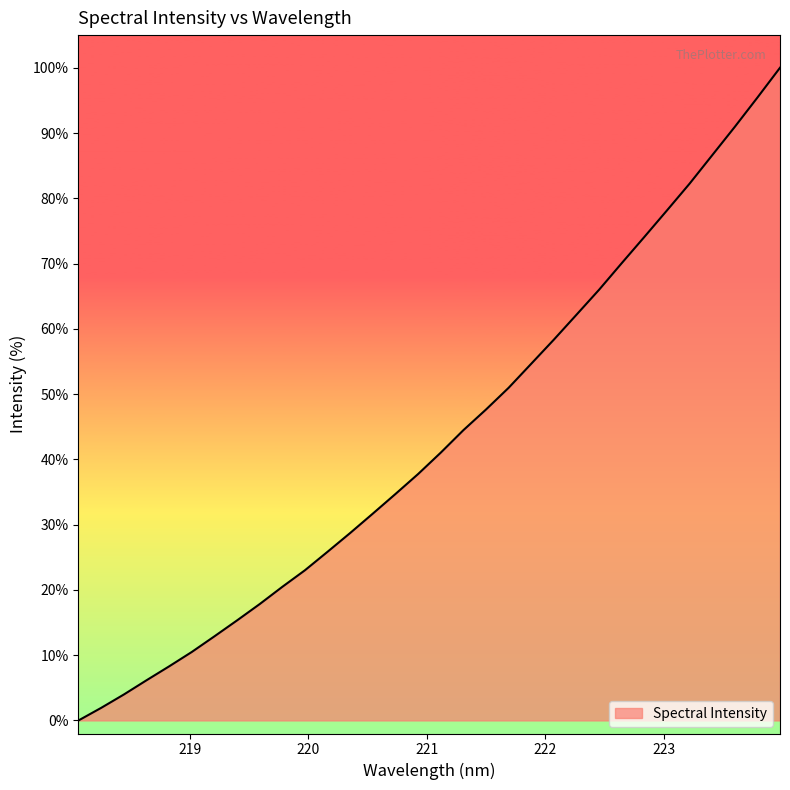

What is the average value?

43.2